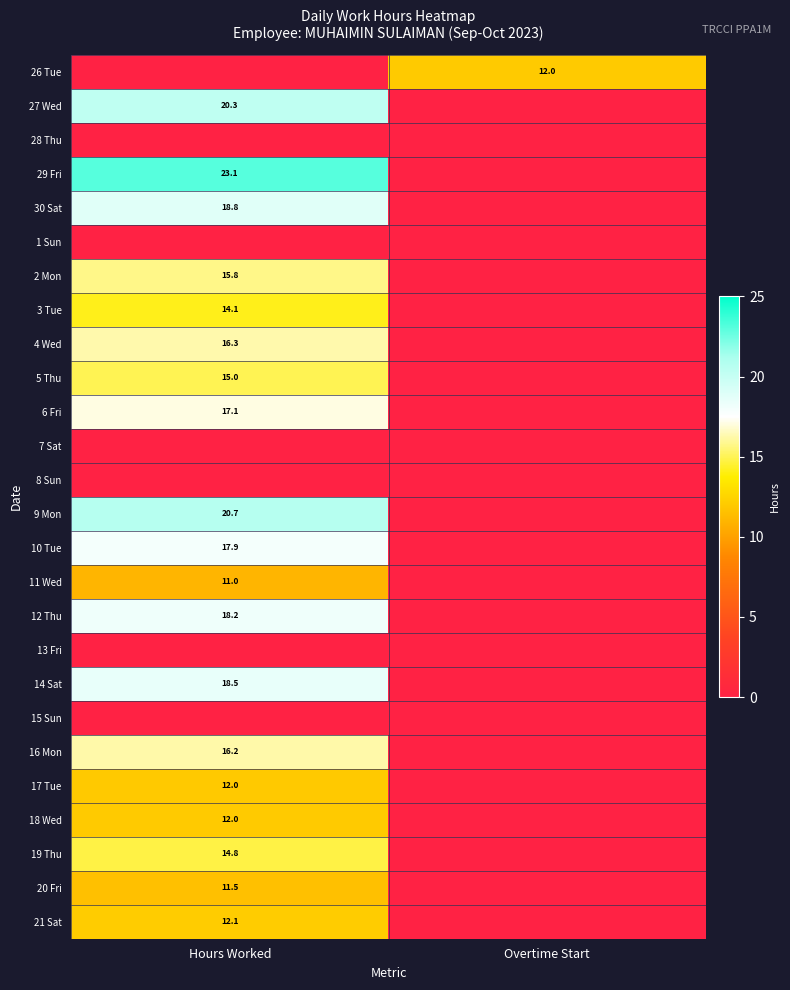

What is the total value across all series at Hours Worked?

305.1